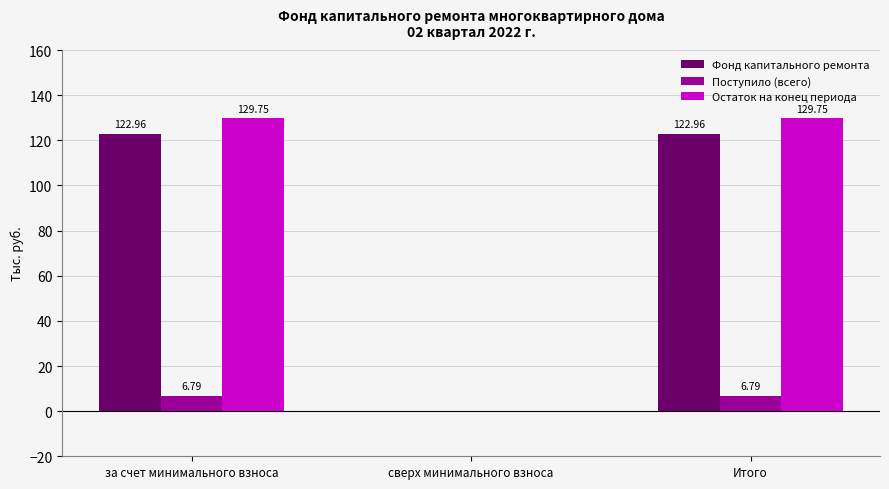

What are all the series names shown in the legend?

Фонд капитального ремонта, Поступило (всего), Остаток на конец периода